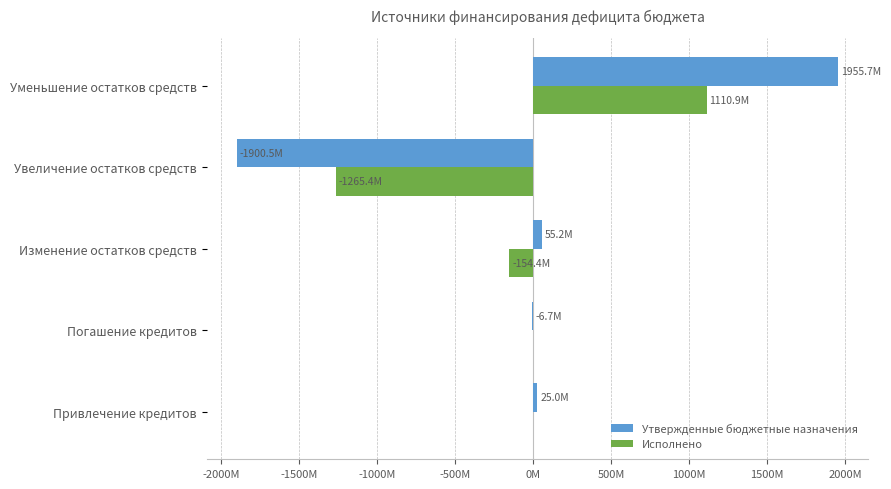

What are all the series names shown in the legend?

Утвержденные бюджетные назначения, Исполнено